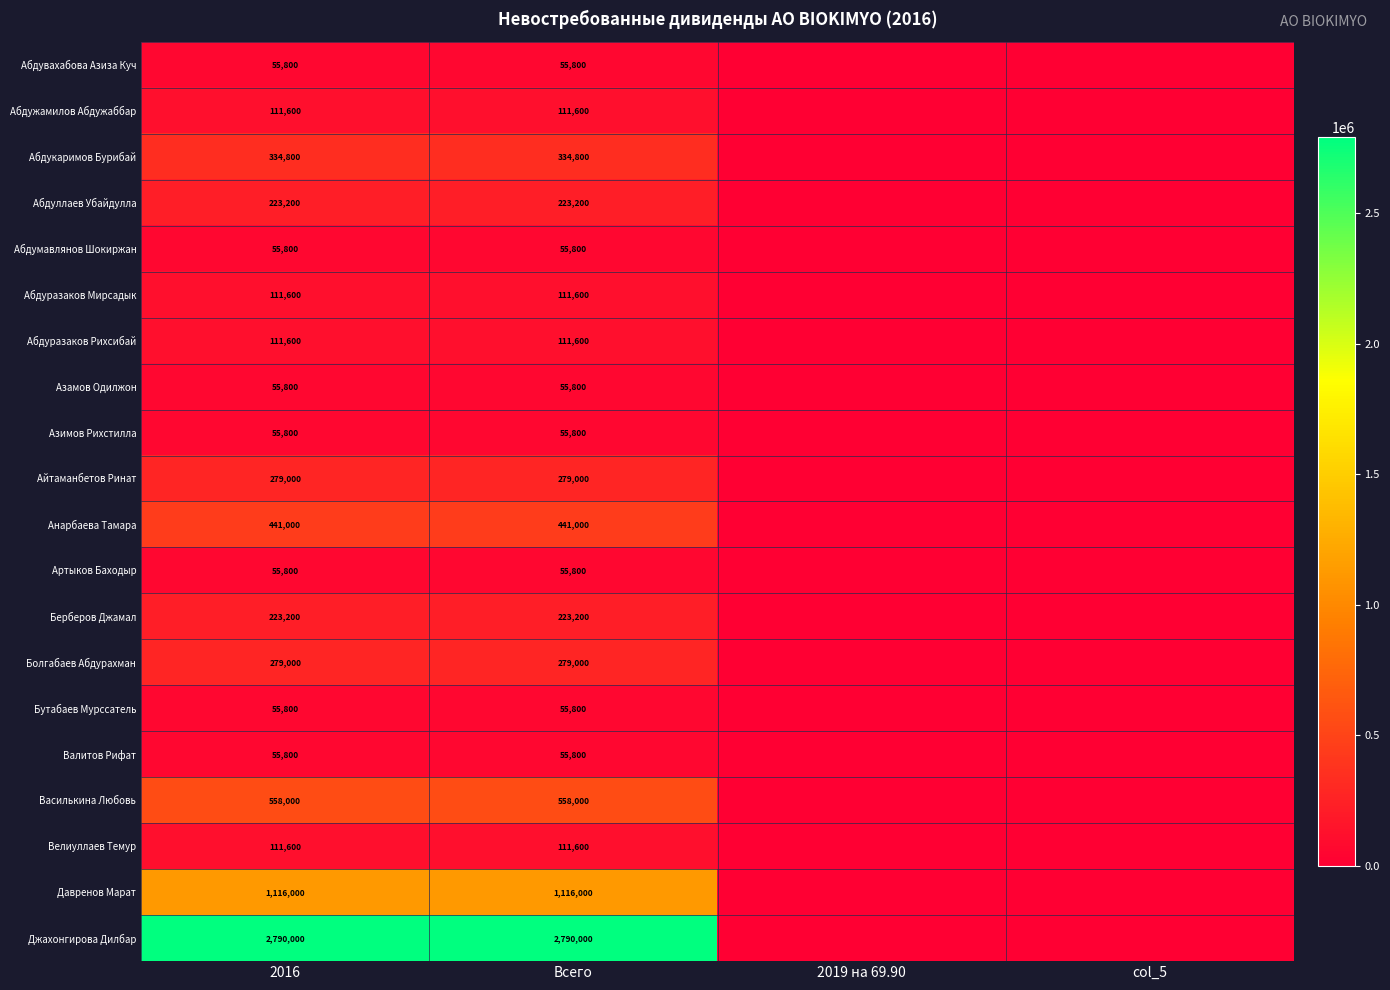

True or false: Берберов Джамал has a value of 223200 at 2016.

True